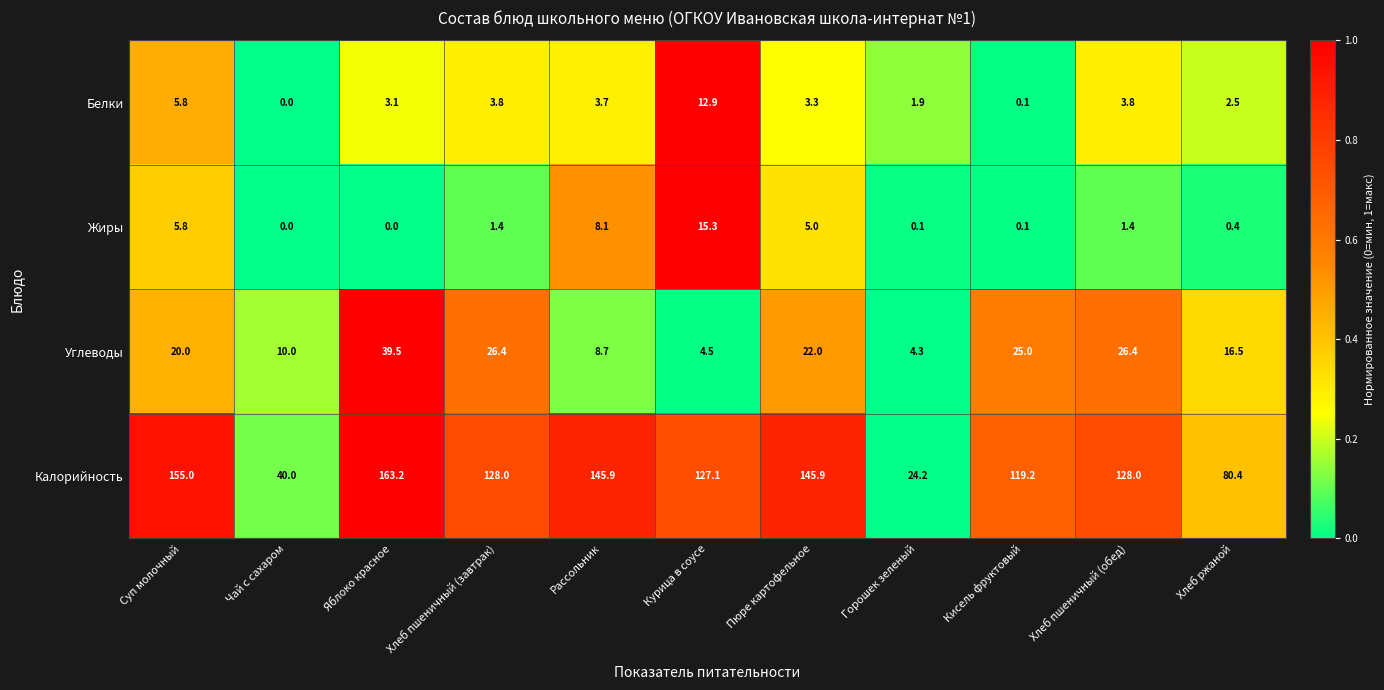

Rank the series by their maximum value, from lowest to highest.

Белки, Жиры, Углеводы, Калорийность